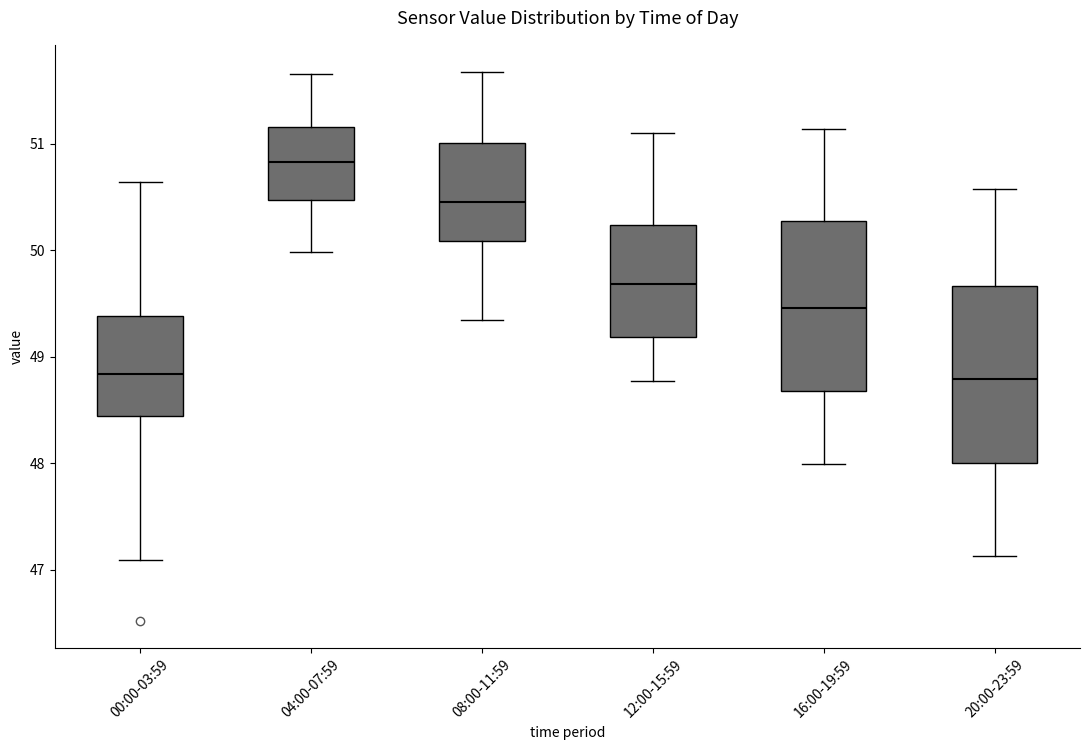

Reading left to right, transcribe this box plot: for each box, give where its median line is, the range the box spans, and where its two whiskers end, as read against the y-axis. The values are not printed on the chart, so give them approximately, as read against the axis.

00:00-03:59: median 48.8, box 48.4 to 49.4, whiskers 47.1 to 50.6
04:00-07:59: median 50.8, box 50.5 to 51.2, whiskers 50.0 to 51.7
08:00-11:59: median 50.5, box 50.1 to 51.0, whiskers 49.3 to 51.7
12:00-15:59: median 49.7, box 49.2 to 50.2, whiskers 48.8 to 51.1
16:00-19:59: median 49.5, box 48.7 to 50.3, whiskers 48.0 to 51.1
20:00-23:59: median 48.8, box 48.0 to 49.7, whiskers 47.1 to 50.6